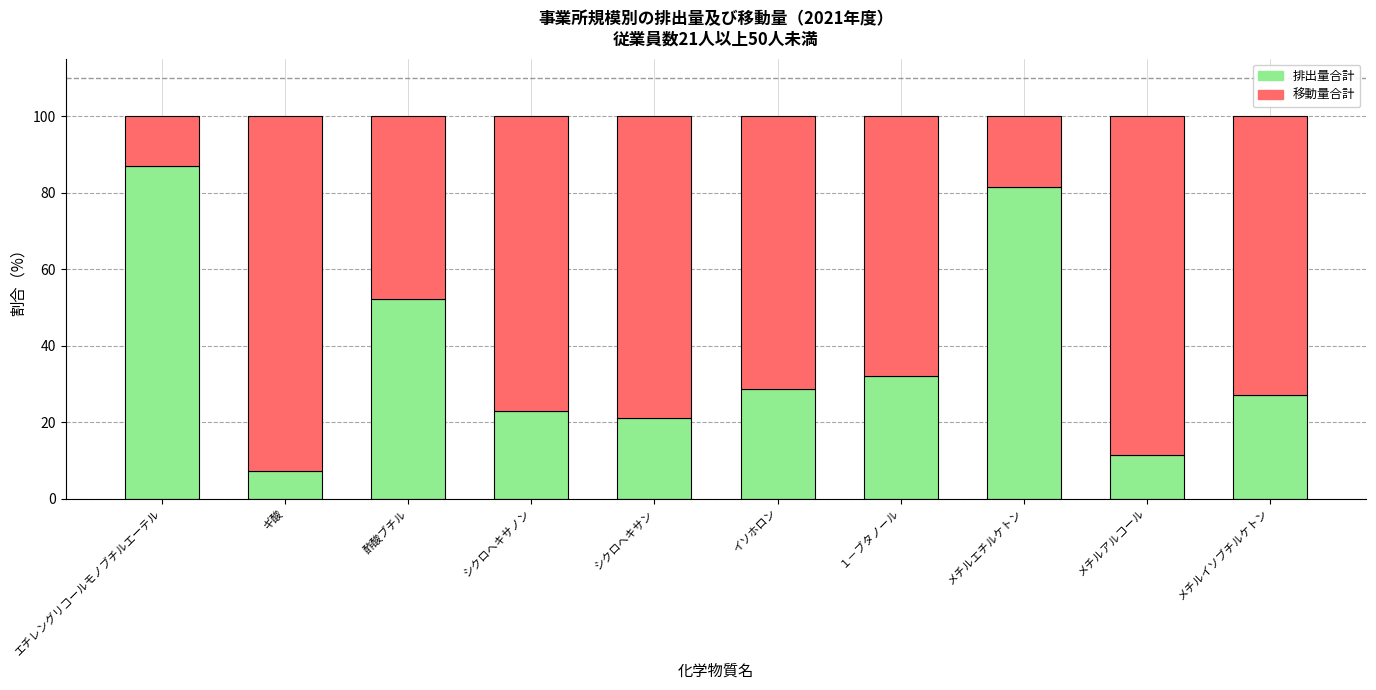

Reading left to right, what are the values for 排出量合計?

87.0	7.2	52.2	22.9	21.0	28.6	32.0	81.6	11.3	27.0